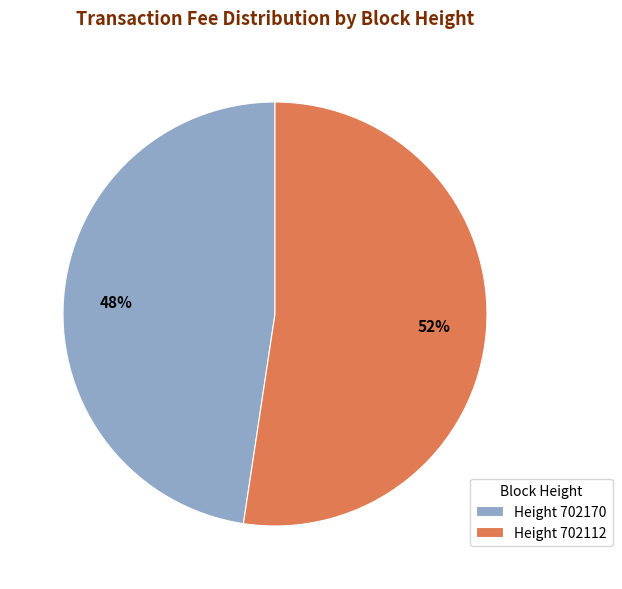

To the nearest percent, what is the average slice percentage?

50%